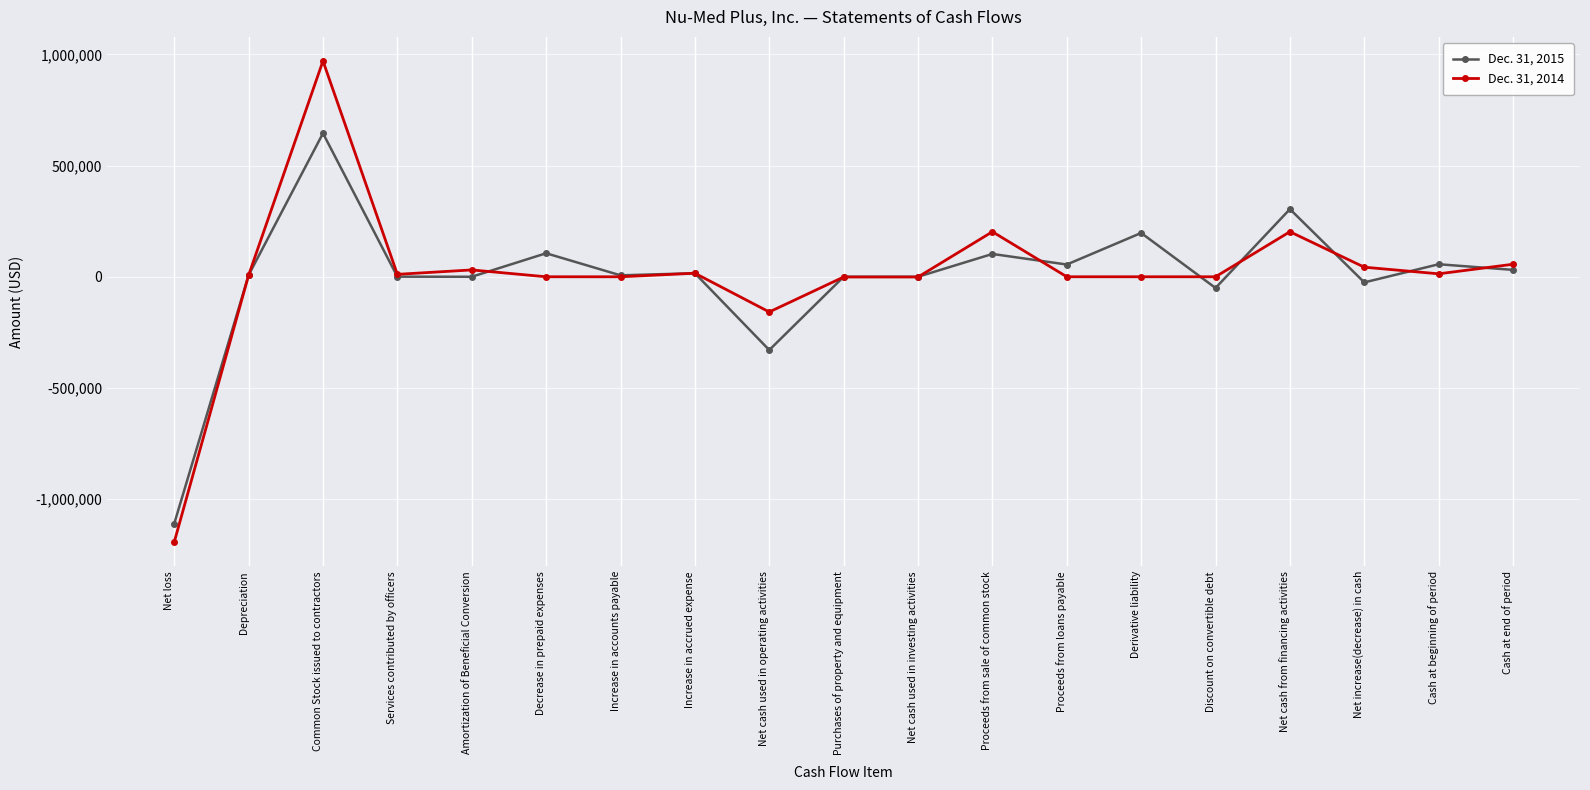

True or false: Dec. 31, 2015 has a value of 0 at Purchases of property and equipment.

True